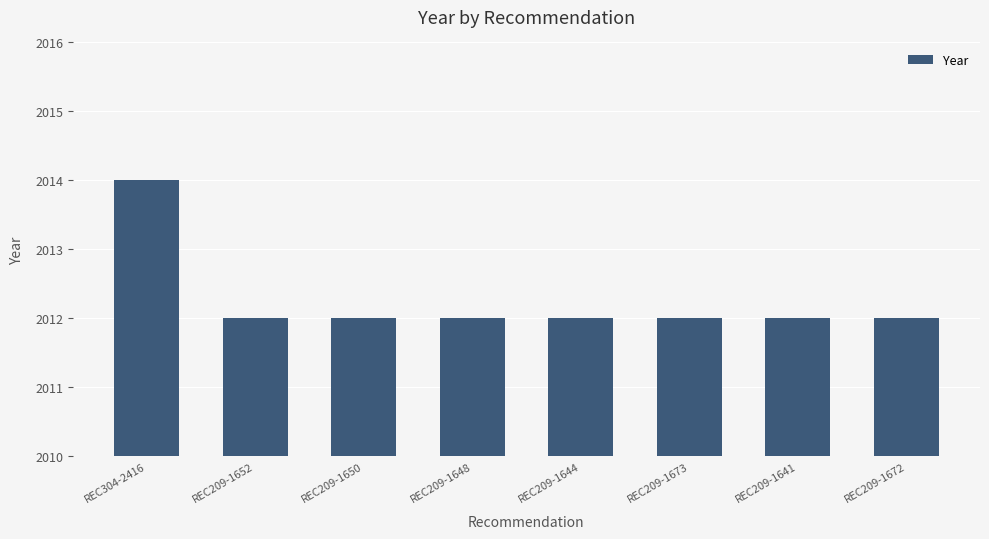

The value at REC209-1644 is 403. True or false?

False